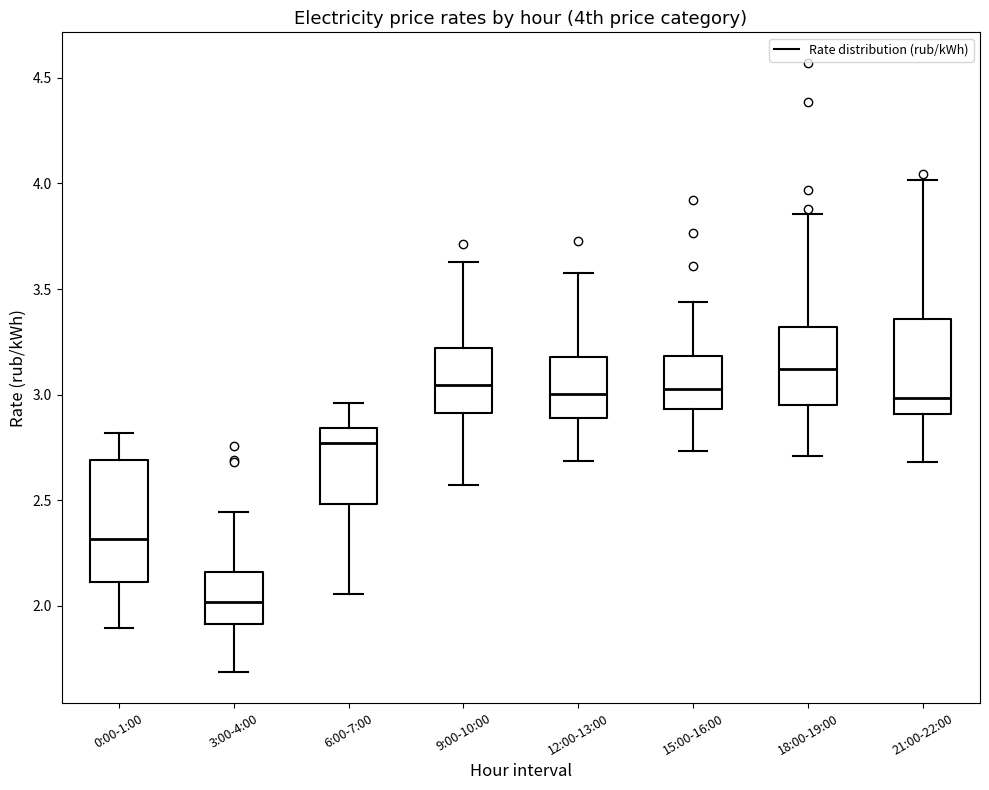

Where is the upper edge of the box for 3:00-4:00 on the y-axis? The values are not printed on the chart, so give them approximately, as read against the axis.

2.15